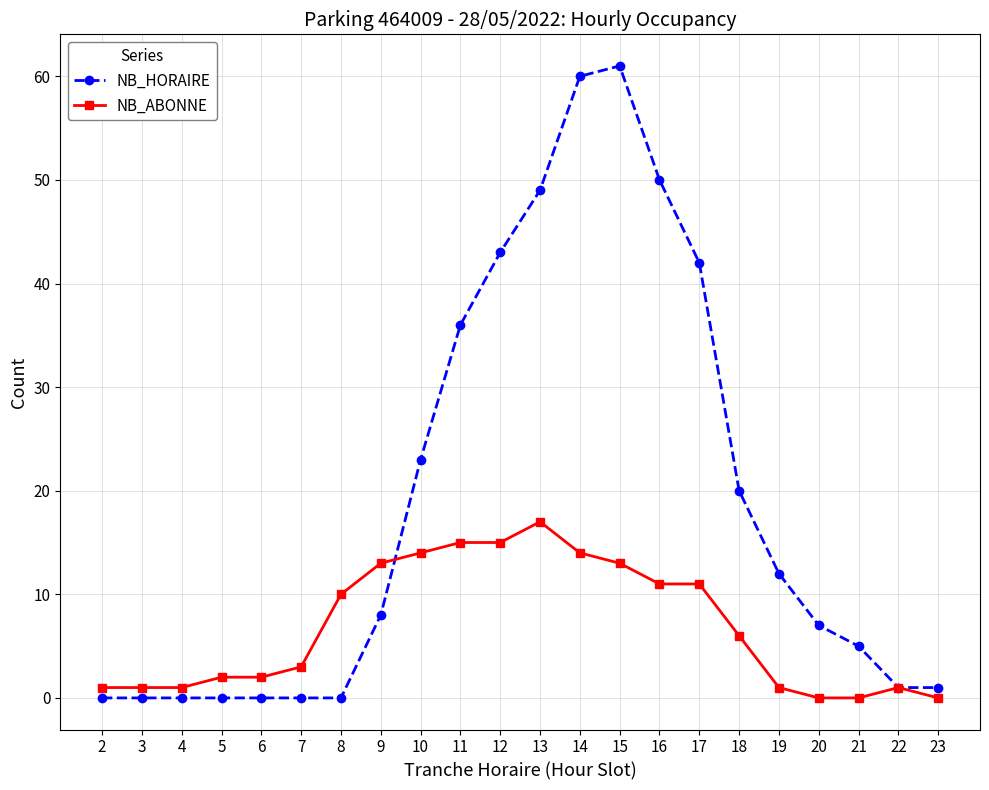

Which label corresponds to the largest value in the chart?

15